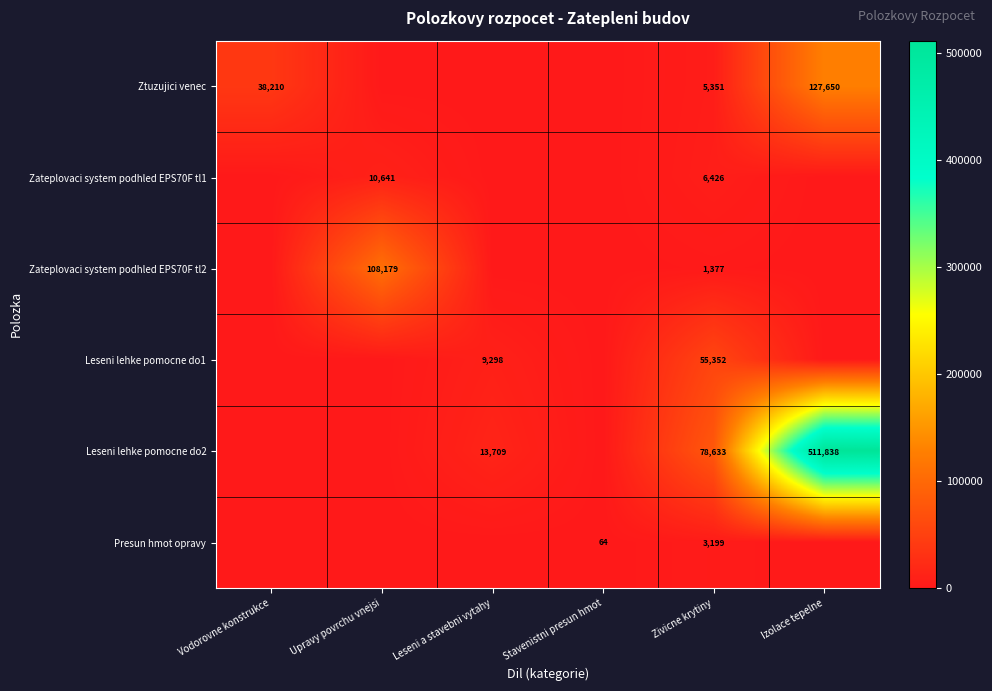

Is it true that Ztuzujici venec equals 3102 at Zivicne krytiny?

False